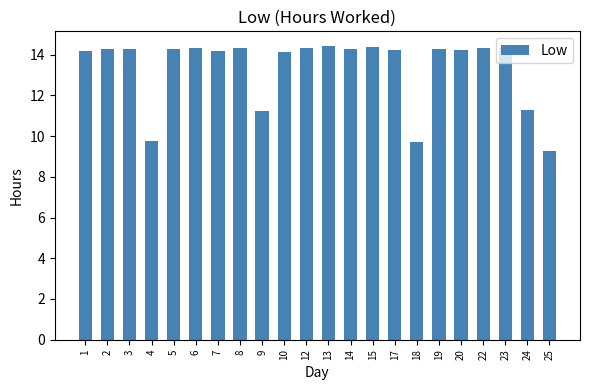

What is the average value?

13.4